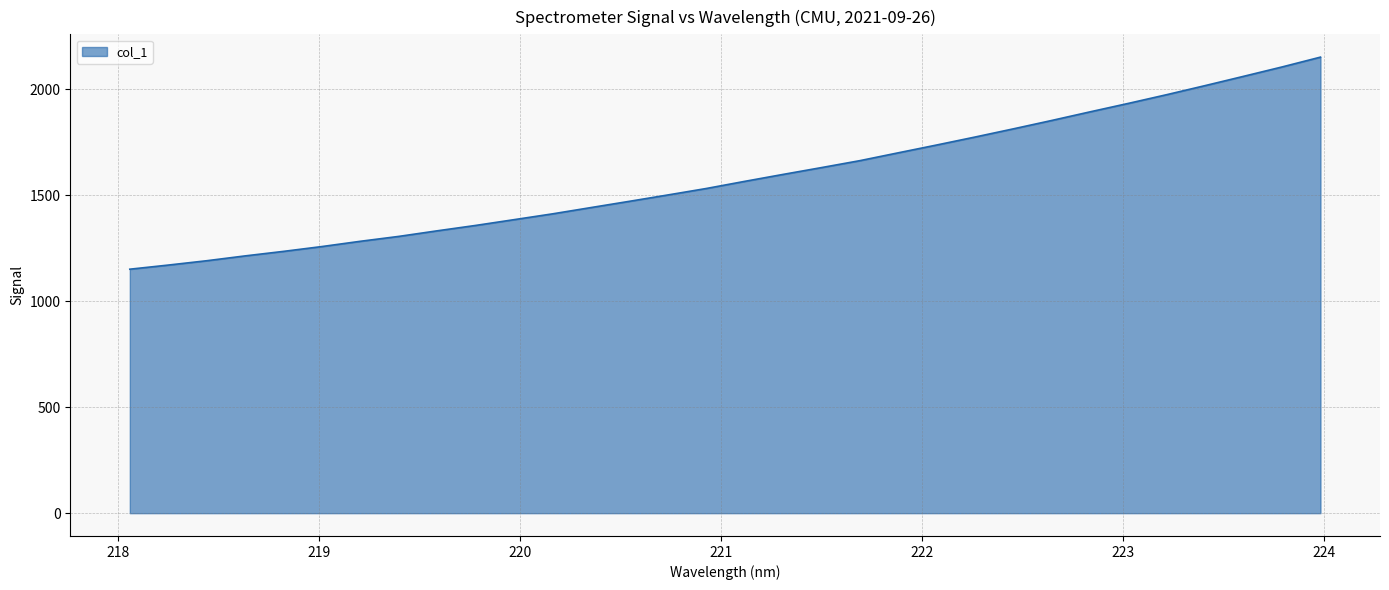

What is the smallest value displayed?

1150.8